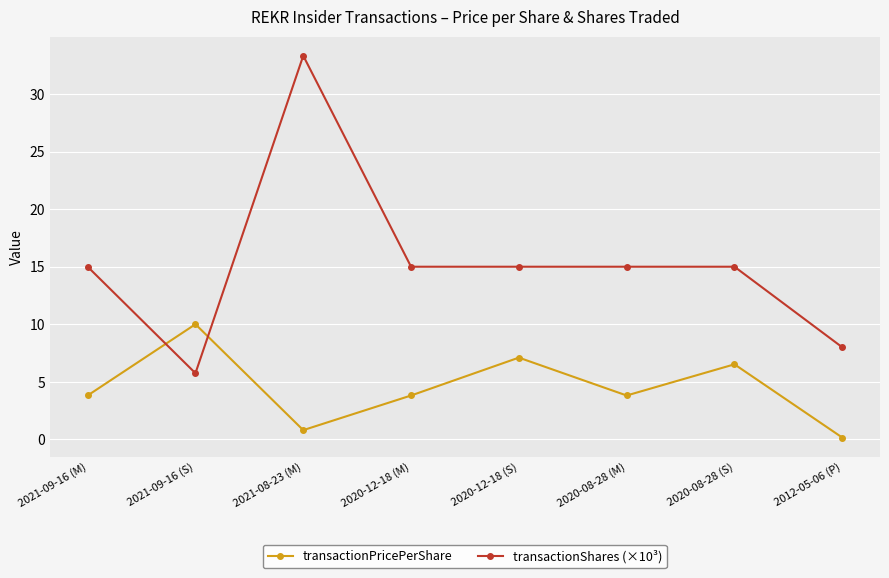

What is the difference between the transactionPricePerShare values at 2020-08-28 (M) and 2021-09-16 (S)?

6.2